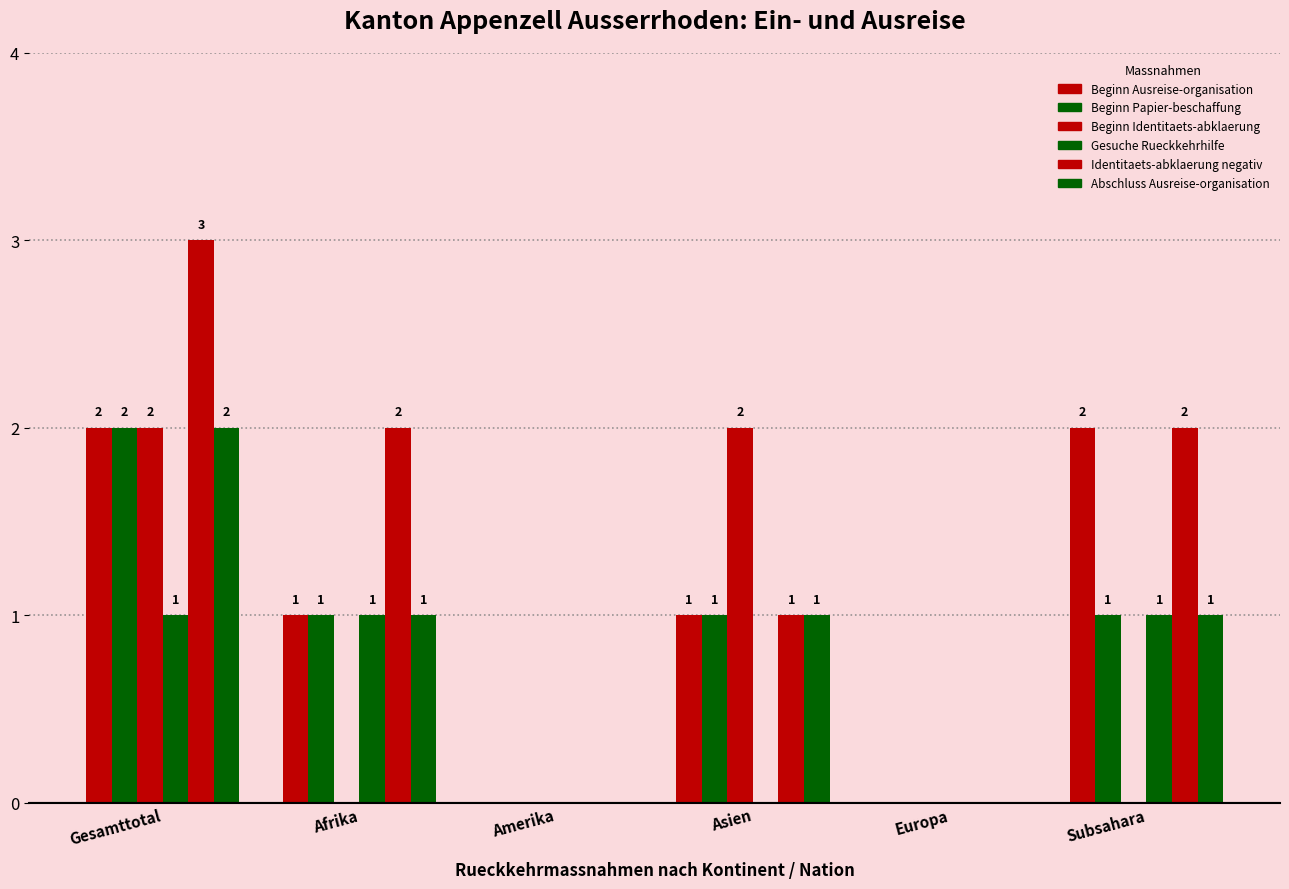

What is the label of the 3rd bar from the right?

Asien